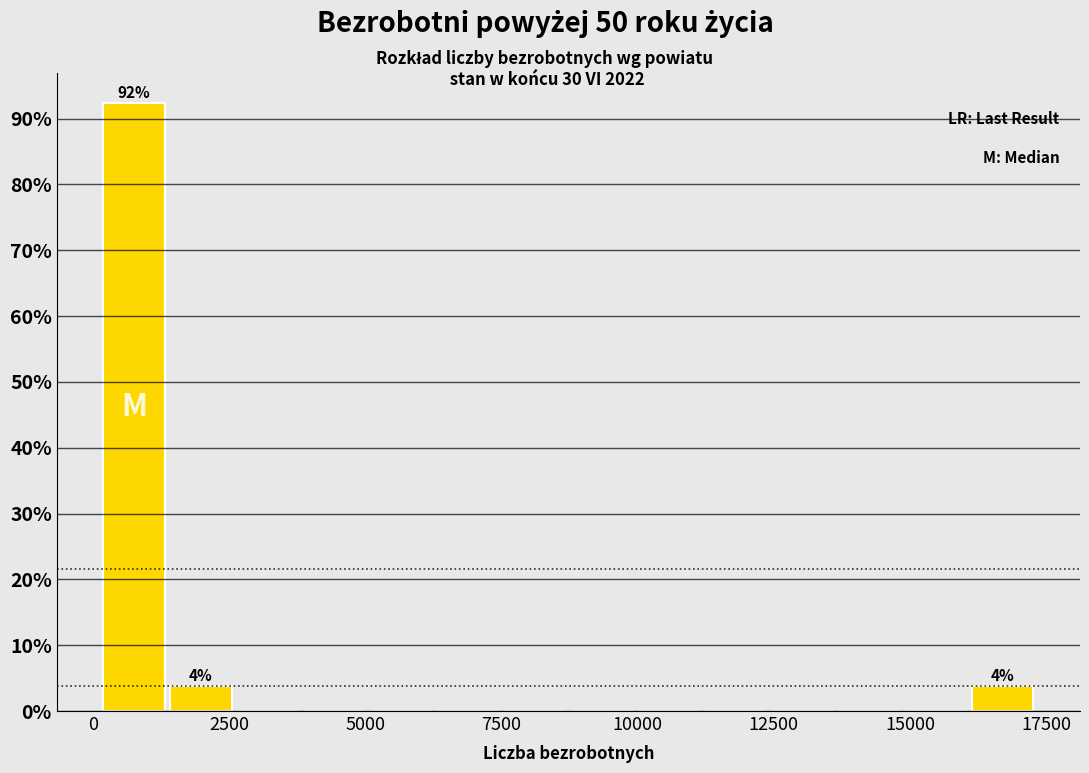

Around what value on the x-axis is the tallest bar? Give the approximate position of its centre, as read against the axis.

1000